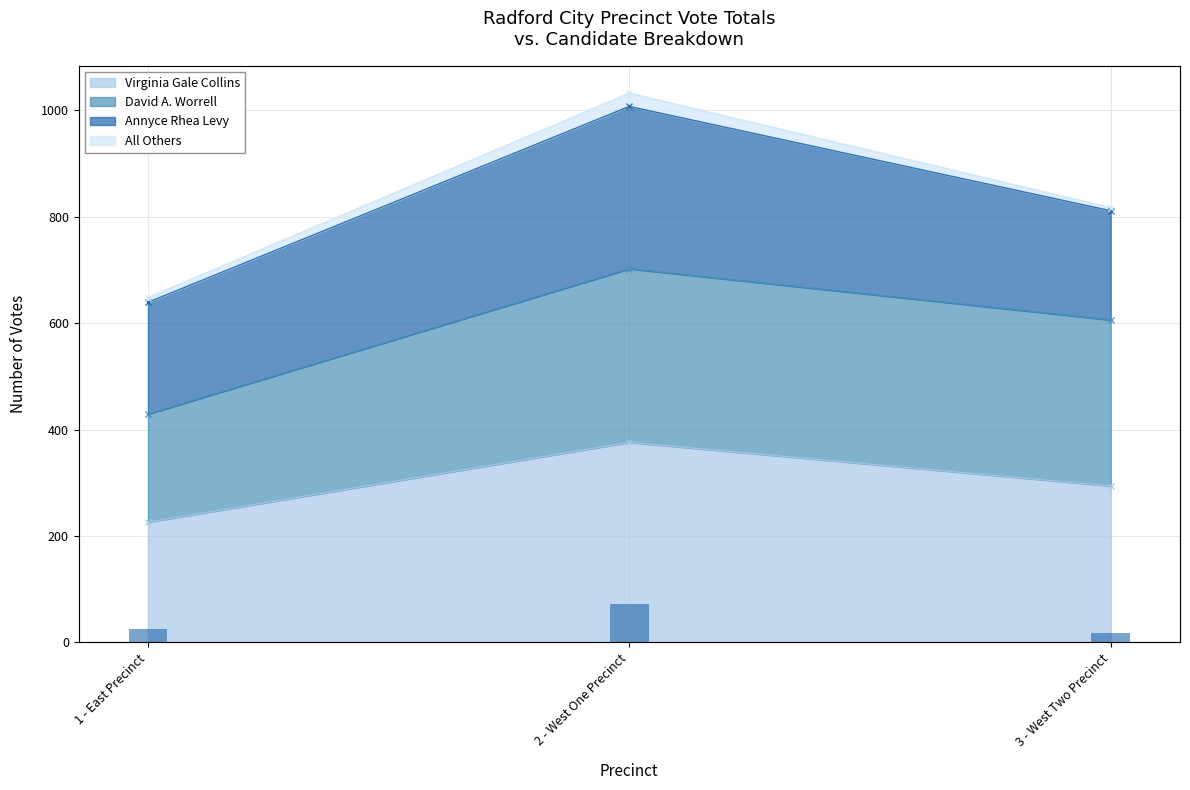

What is the change in value from 1 - East Precinct to 2 - West One Precinct?

+16